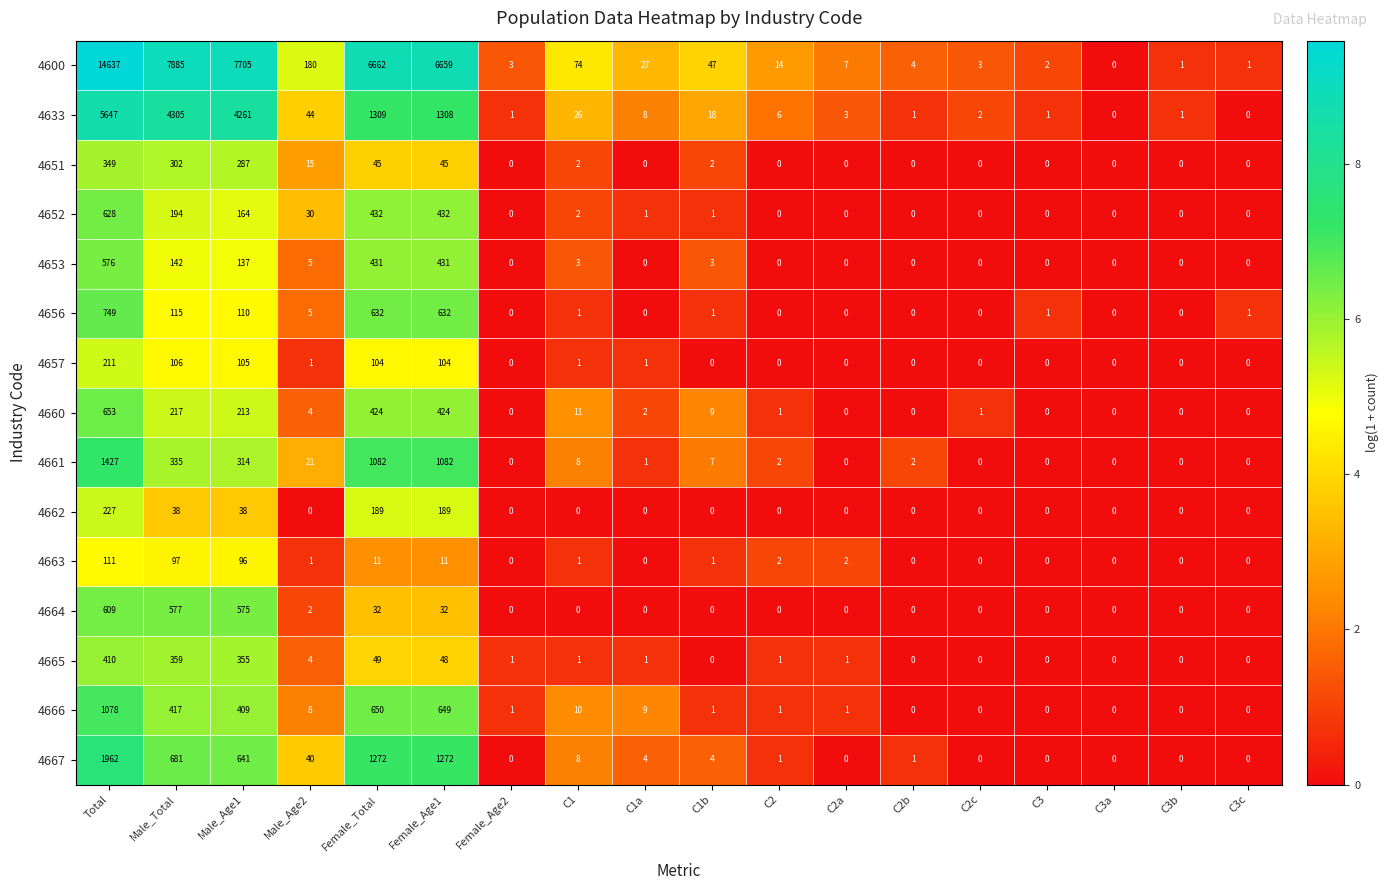

At Total, list the series in order from largest to smallest.

4600, 4633, 4667, 4661, 4666, 4656, 4660, 4652, 4664, 4653, 4665, 4651, 4662, 4657, 4663